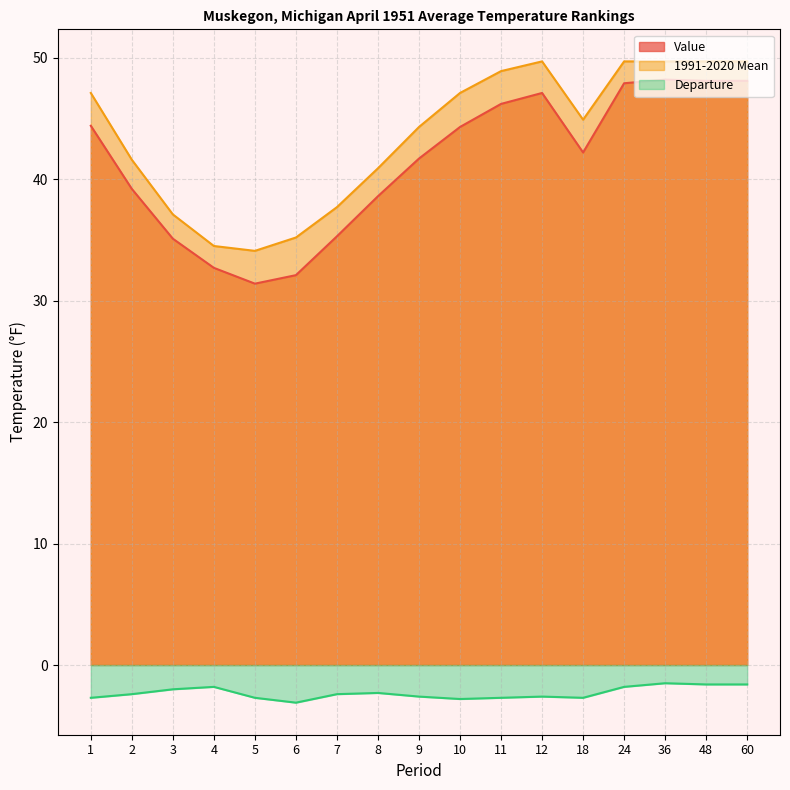

Where is Departure nearest to the value -2?

3